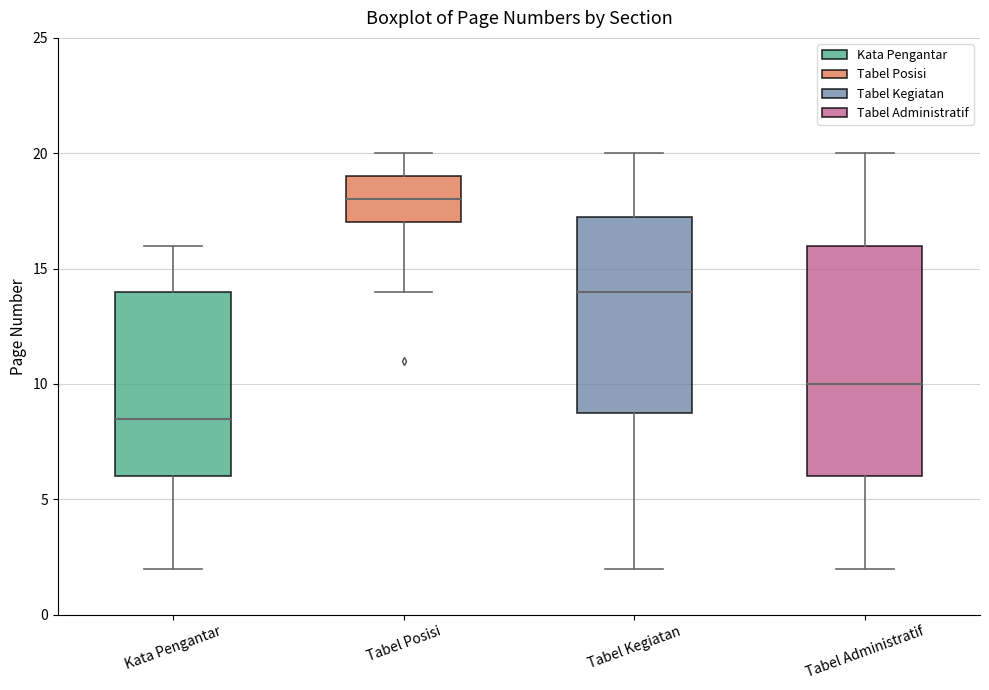

Where does the median line of the box for Tabel Posisi sit on the y-axis? The values are not printed on the chart, so give them approximately, as read against the axis.

18.0